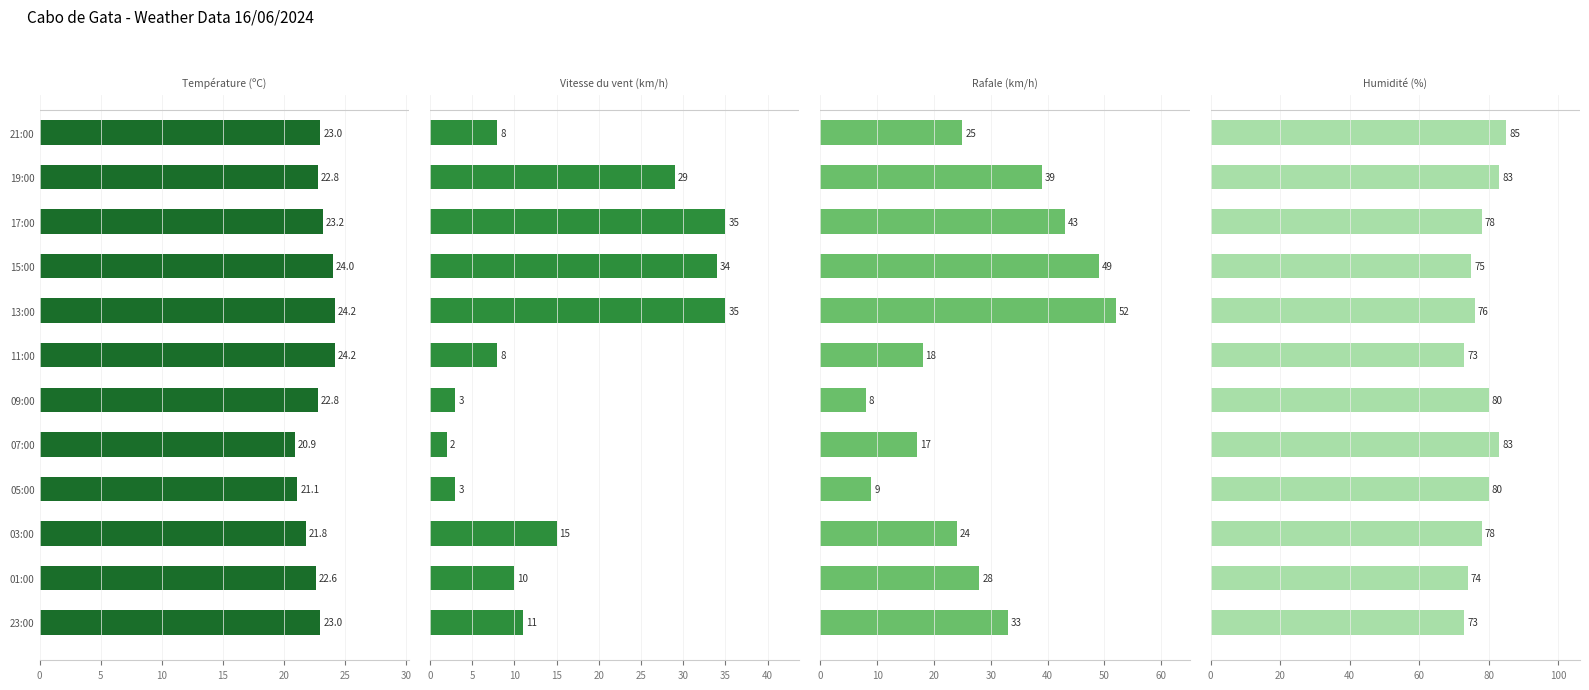

Which series has the largest range (max minus min)?

Rafale (km/h)